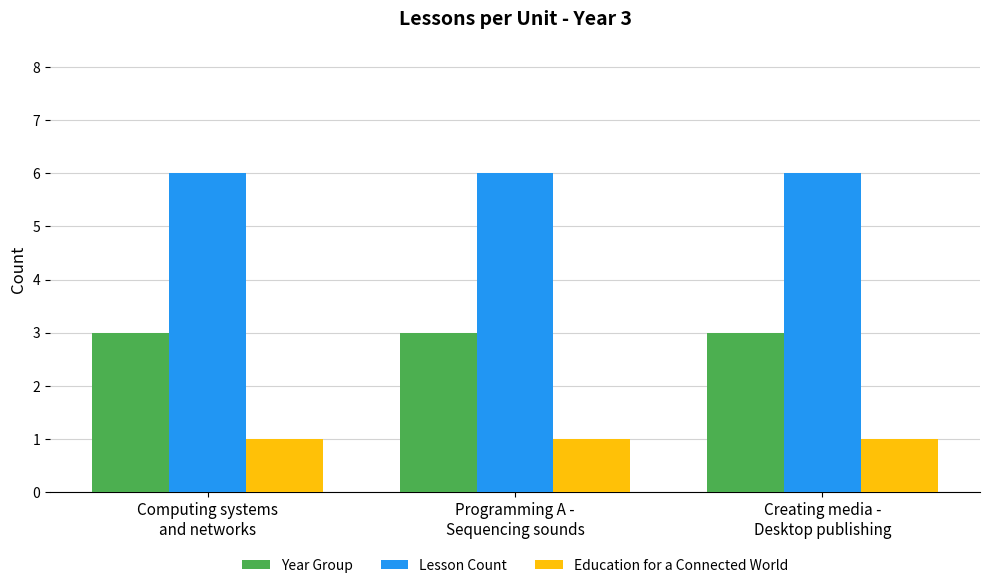

Rank the series by their maximum value, from highest to lowest.

Lesson Count, Year Group, Education for a Connected World